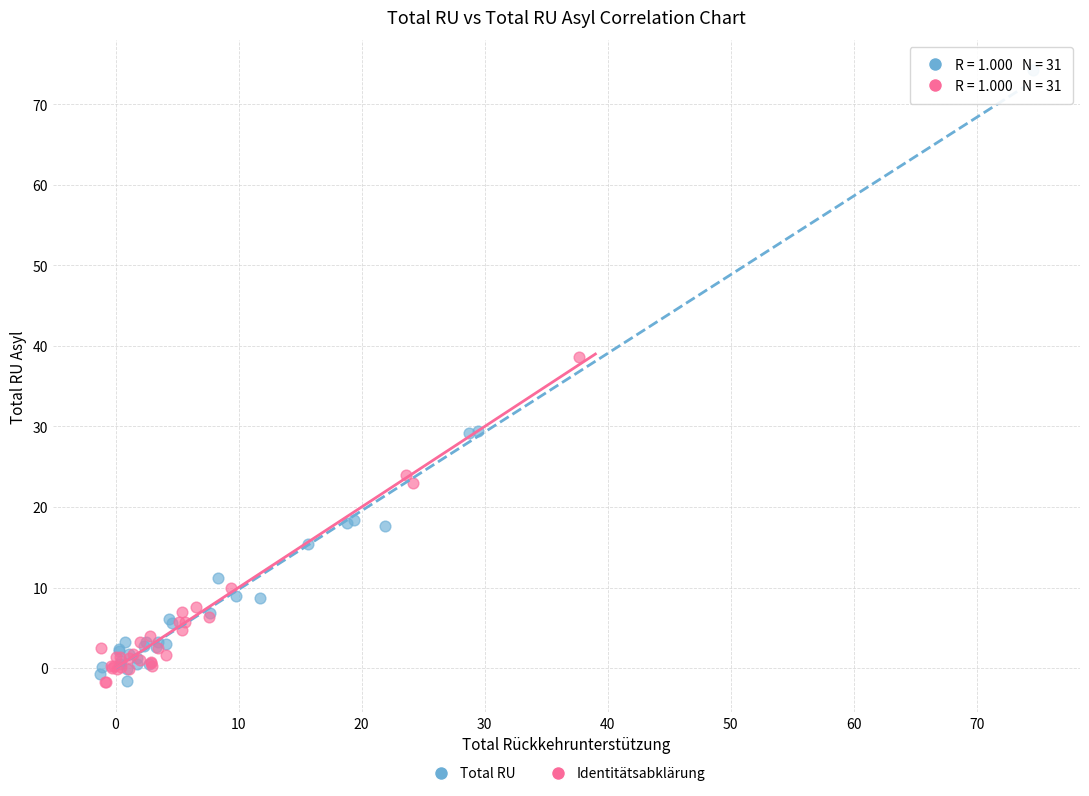

Which series reaches the maximum Y coordinate?

Total RU